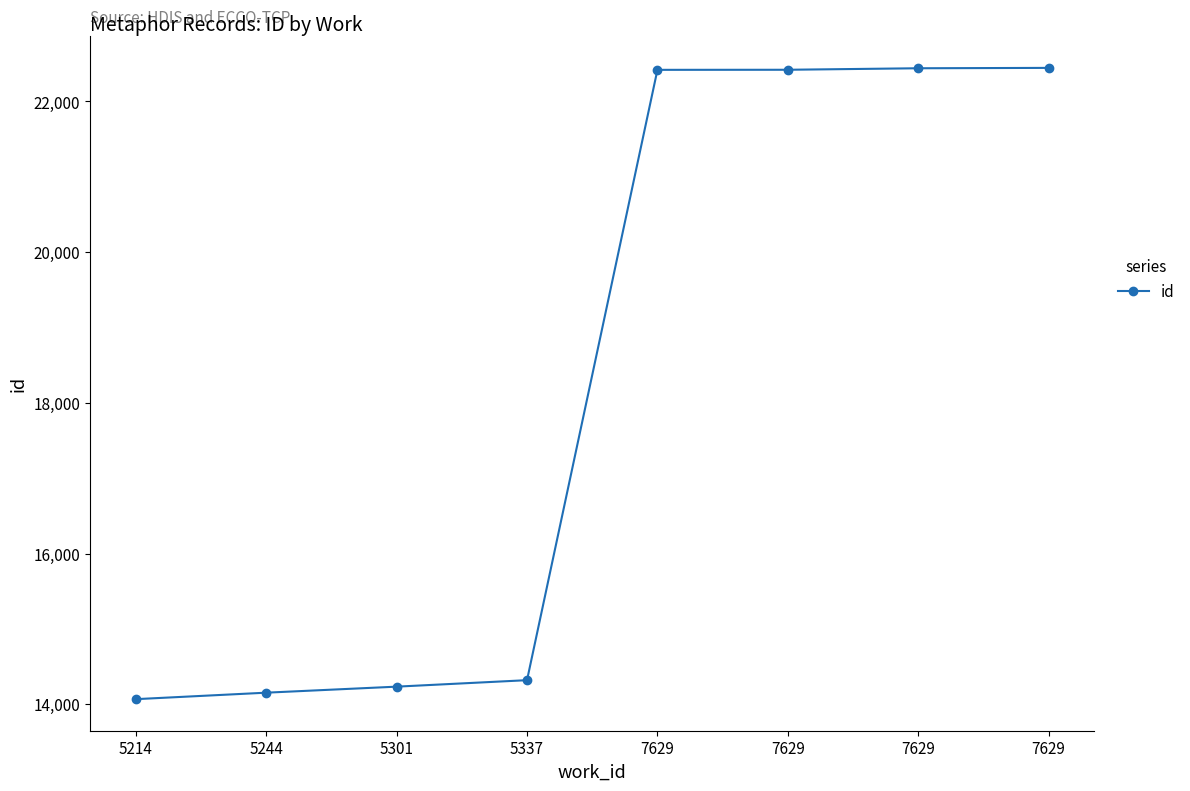

Reading right to left, what are all the values shown in this chart?

22446	22441	22421	22420	14319	14233	14153	14067